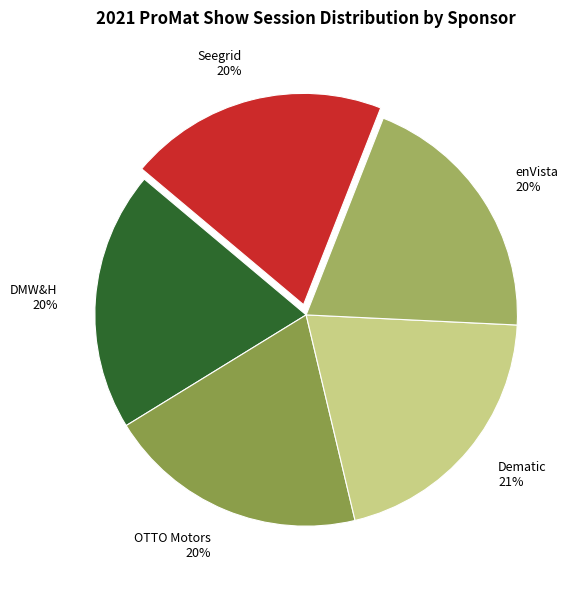

What percentage is the Dematic slice, to the nearest percent?

21%